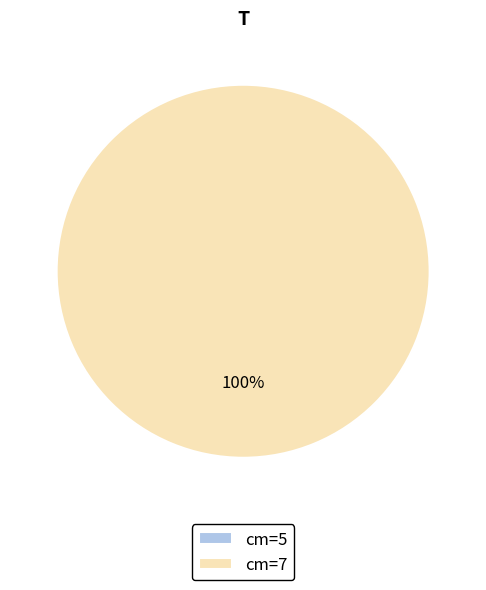

How many slices are in this pie chart?

2